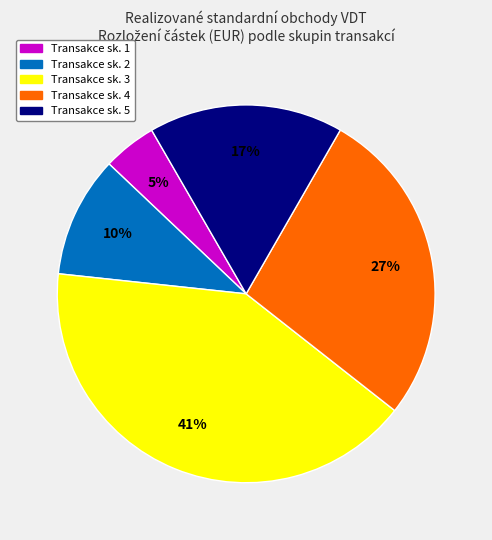

Does any single category account for the majority?

No